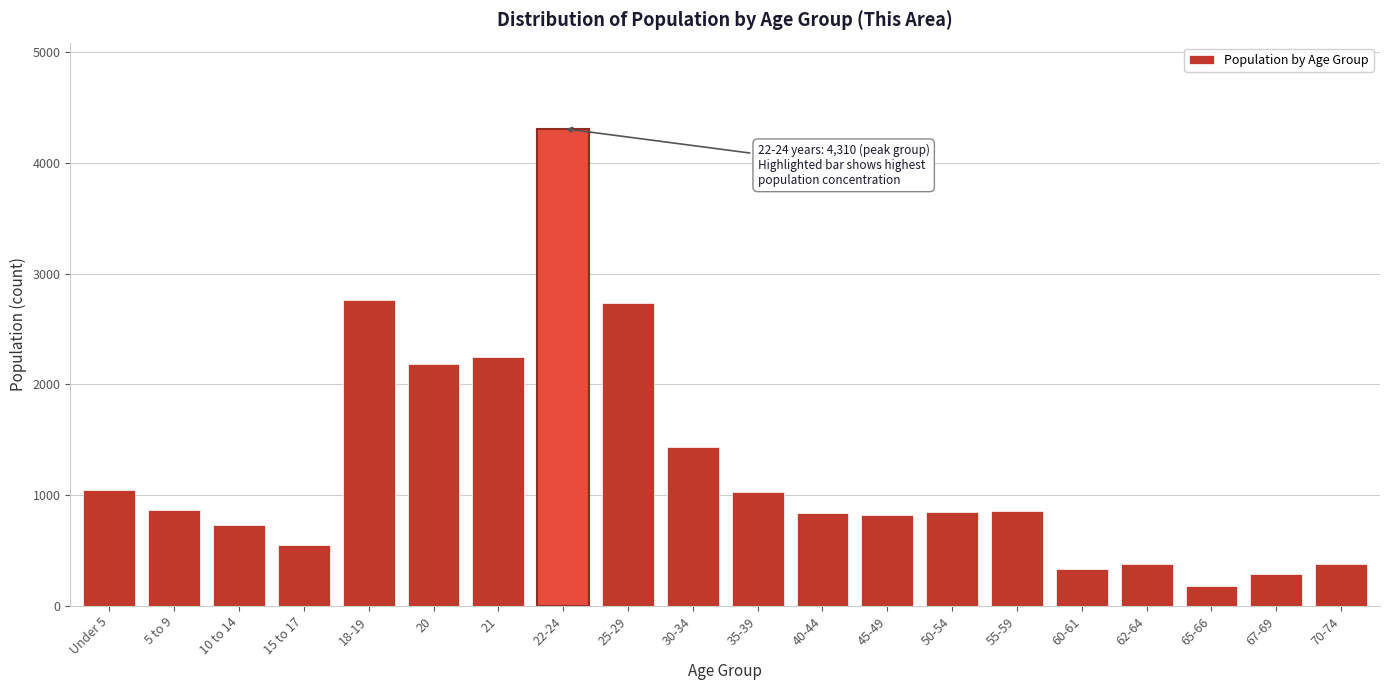

What is the change in value from 21 to 22-24?

+2064